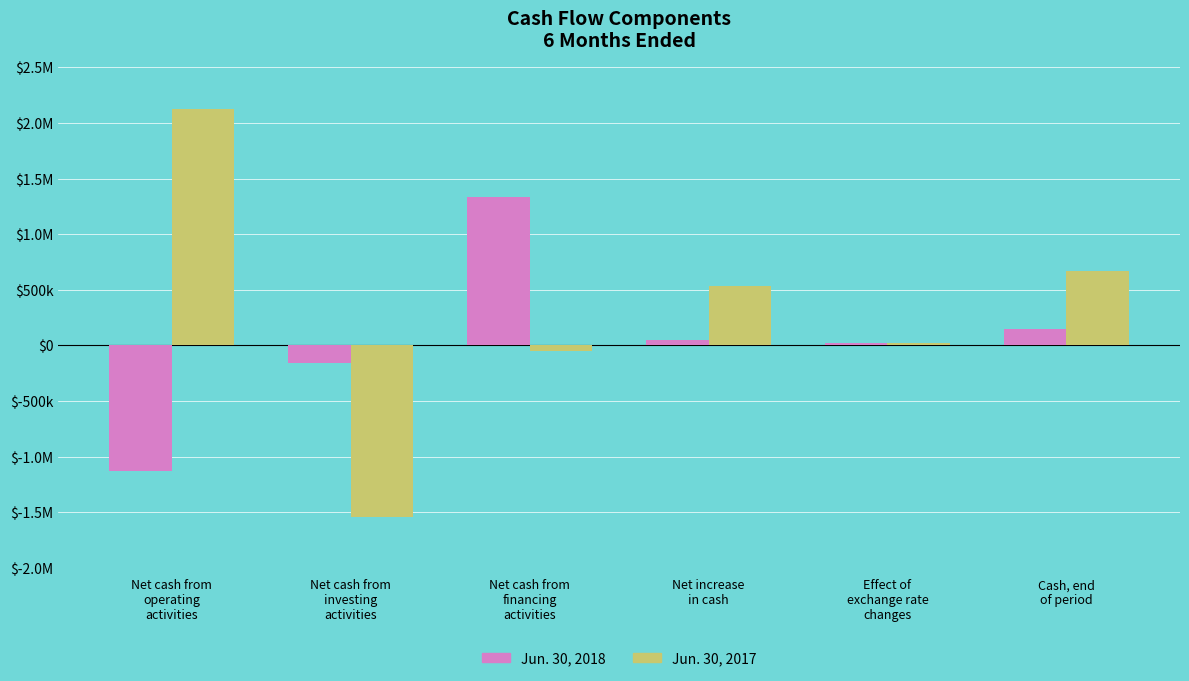

The Jun. 30, 2018 series shows 13345 at Net increase
in cash. True or false?

False